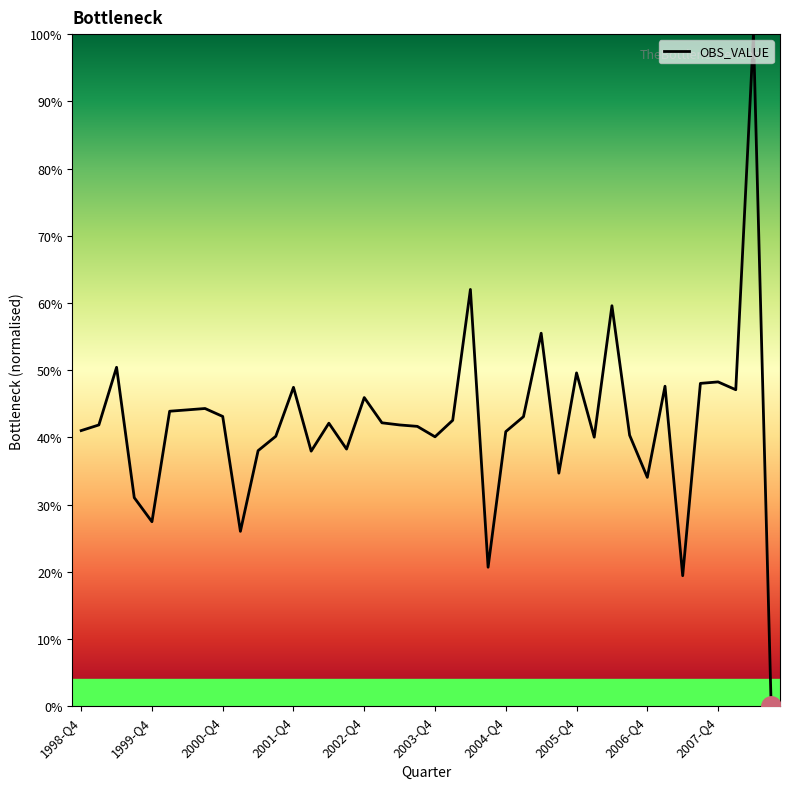

What is the maximum value shown in the chart?

100.0